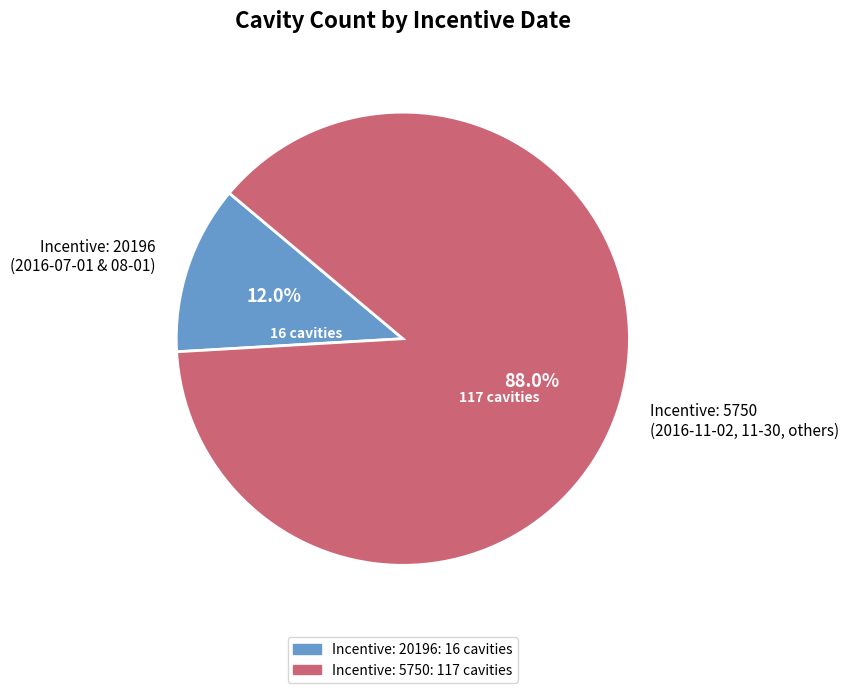

What is the majority slice?

Incentive: 5750 (2016-11-02, 11-30, others)